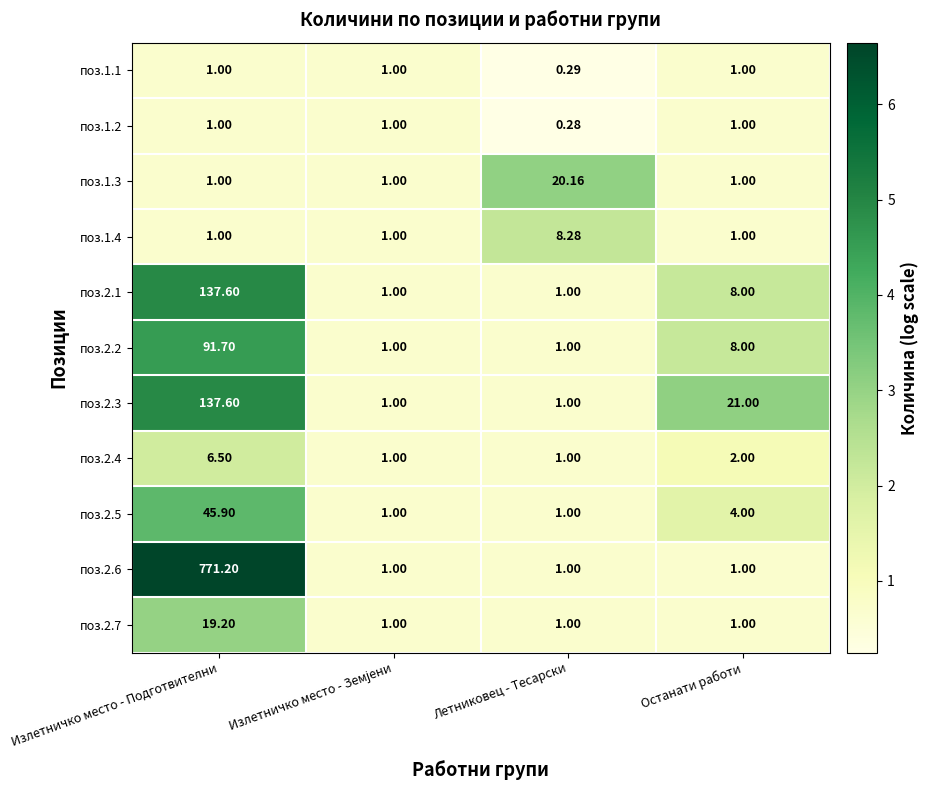

At which category does the chart reach its minimum across all series?

Летниковец - Тесарски